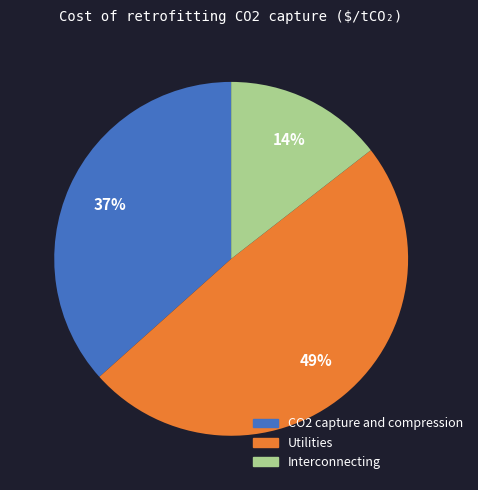

Is it true that CO2 capture and compression is 37% of the pie?

True